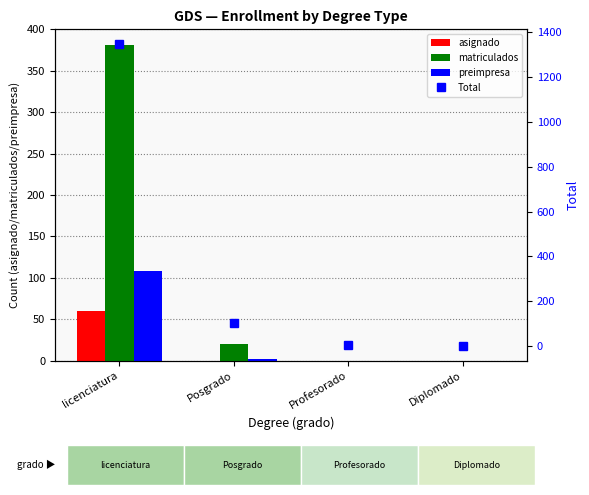

How many categories are shown in the chart?

4